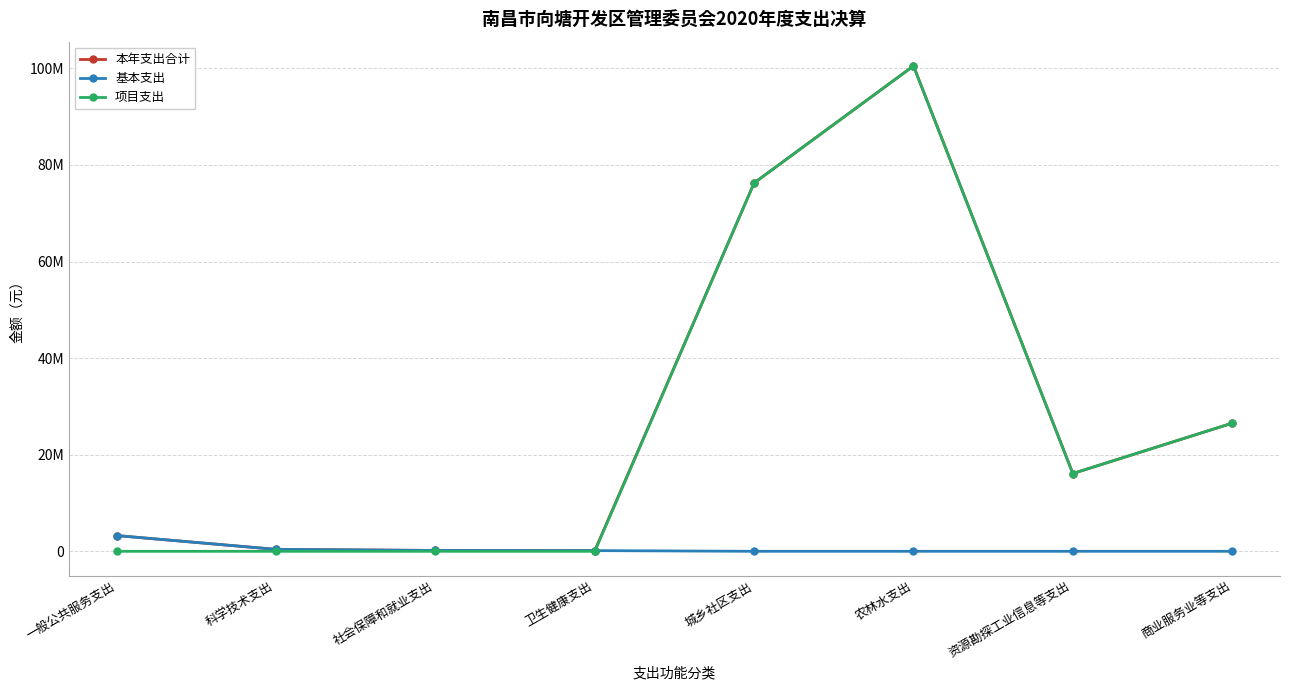

What are all the series names shown in the legend?

本年支出合计, 基本支出, 项目支出